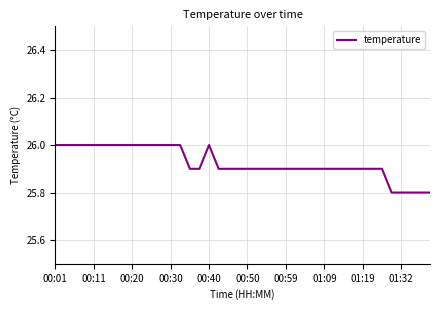

What is the smallest value displayed?

25.8